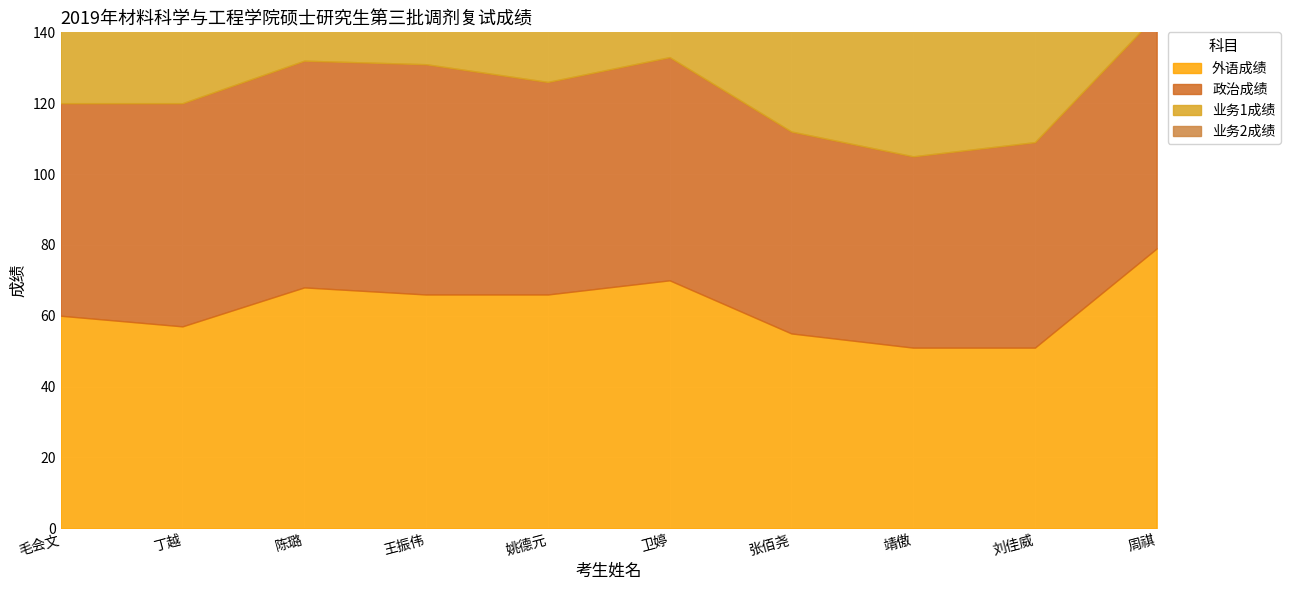

Is the value of 业务1成绩 at 刘佳威 greater than the value of 外语成绩 at 姚德元?

Yes